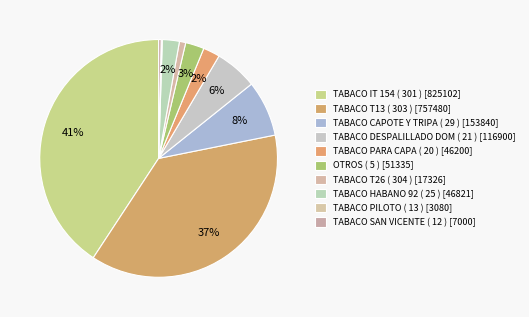

Do TABACO HABANO 92 ( 25 ) and TABACO PARA CAPA ( 20 ) together represent more than half of the pie?

No